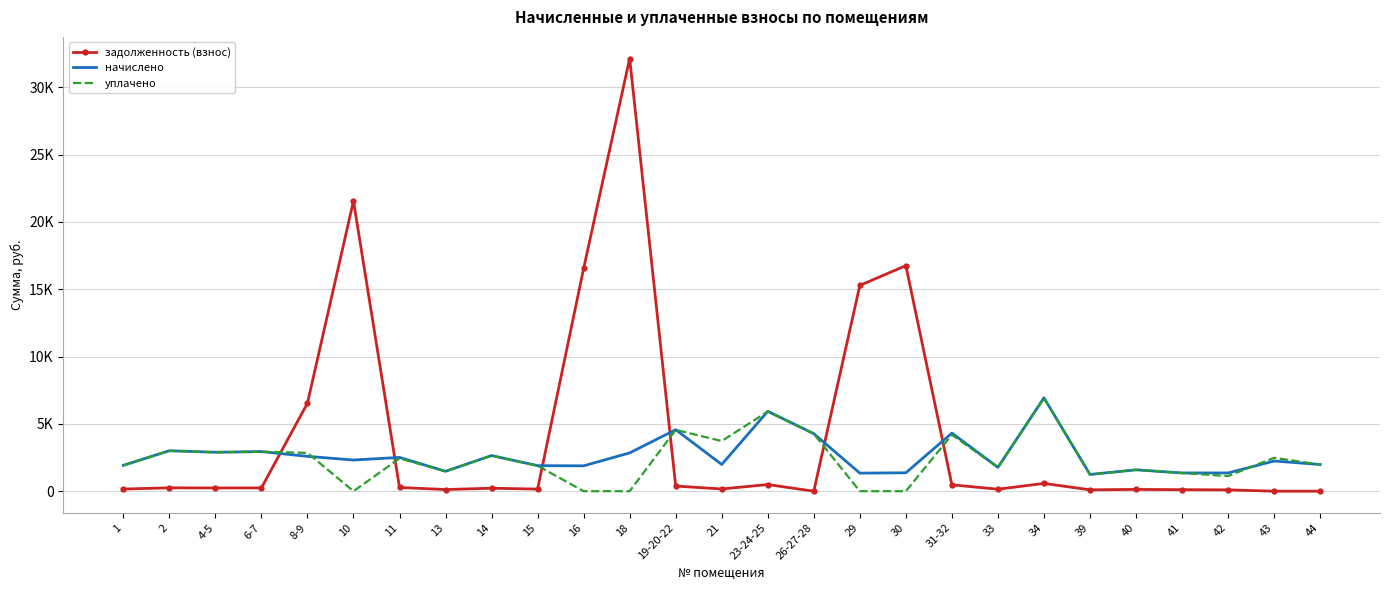

What are all the series names shown in the legend?

задолженность (взнос), начислено, уплачено